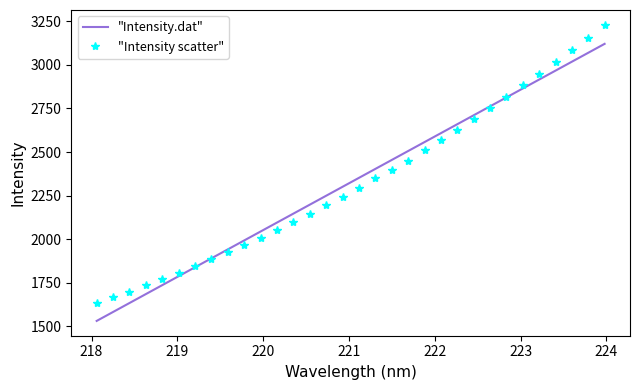

Which label corresponds to the largest value in the chart?

223.9802